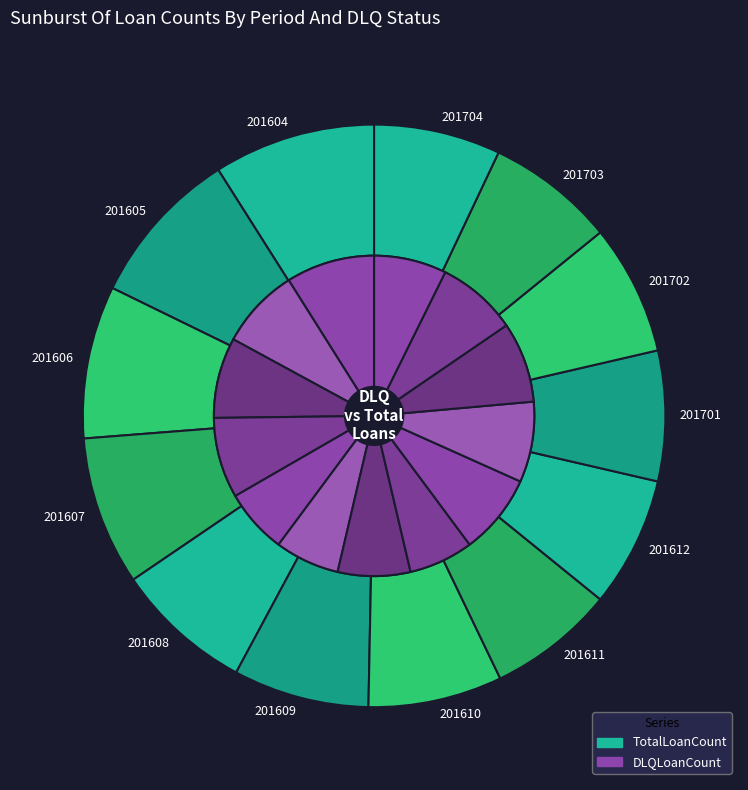

Is there a majority slice in this chart?

No